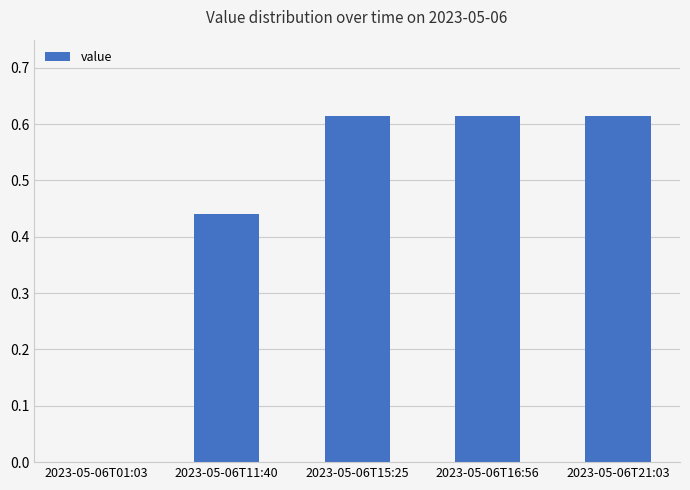

What is the sum of the values at 2023-05-06T15:25 and 2023-05-06T11:40?

1.1